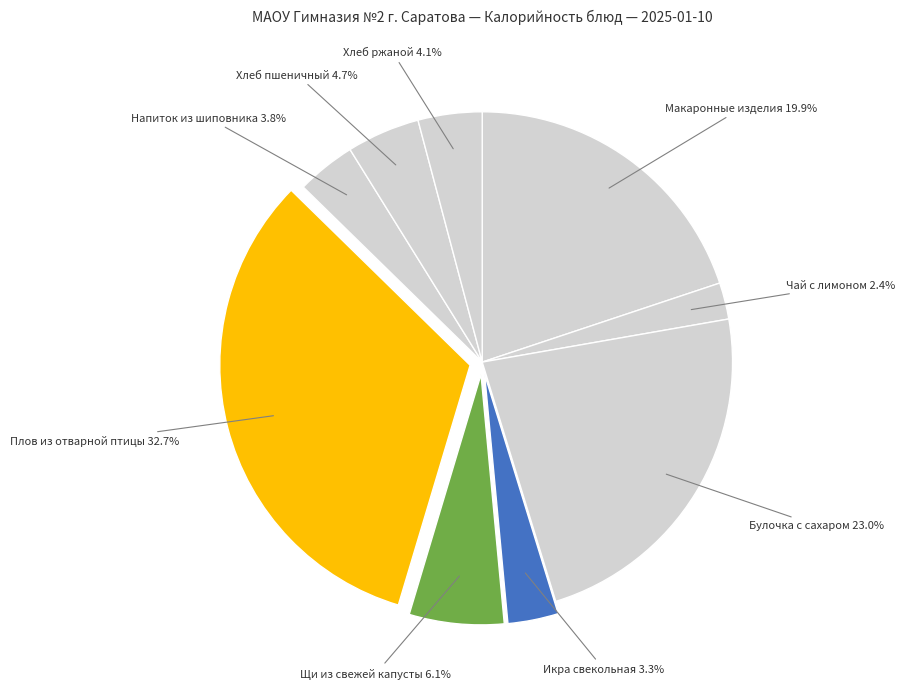

Is the sum of Булочка с сахаром 23.0% and Плов из отварной птицы 32.7% greater than half?

Yes